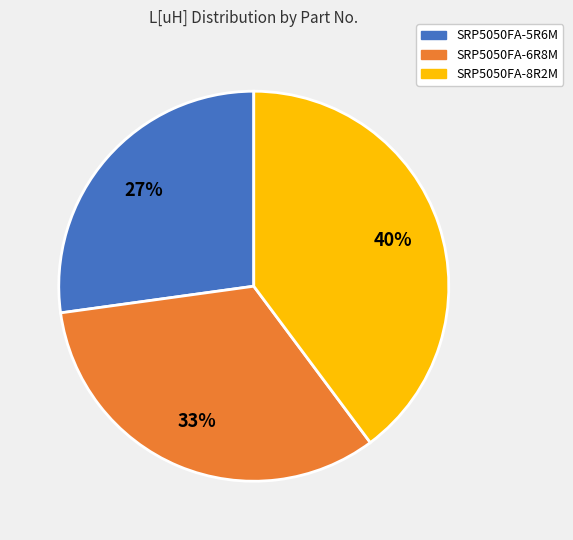

Count the number of slices in the pie.

3